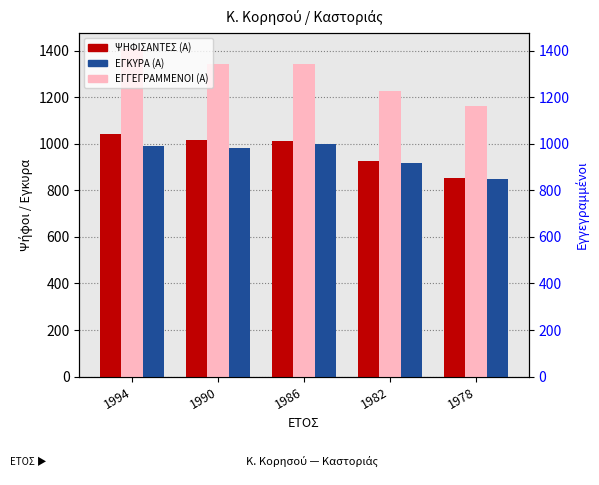

Where does the ΕΓΚΥΡΑ (Α) series first go above 984?

1994